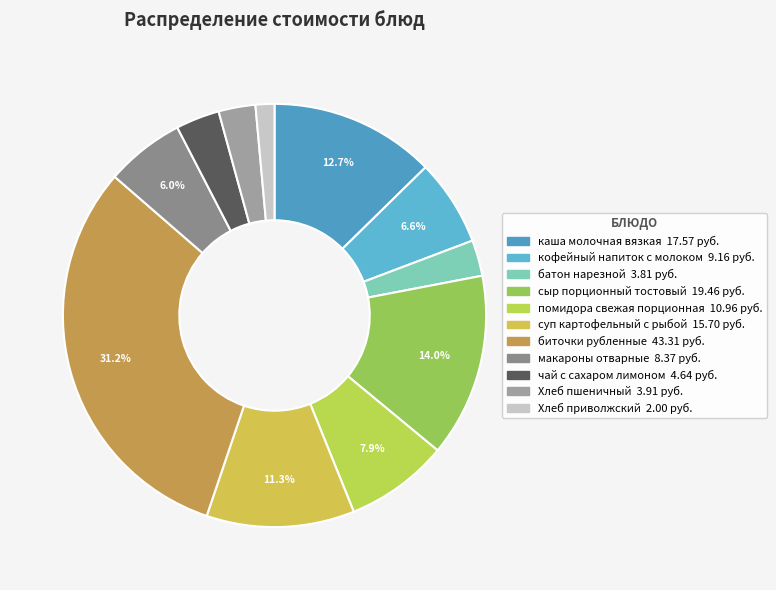

To the nearest percent, what is the difference between the чай с сахаром лимоном and каша молочная вязкая slice percentages?

9%